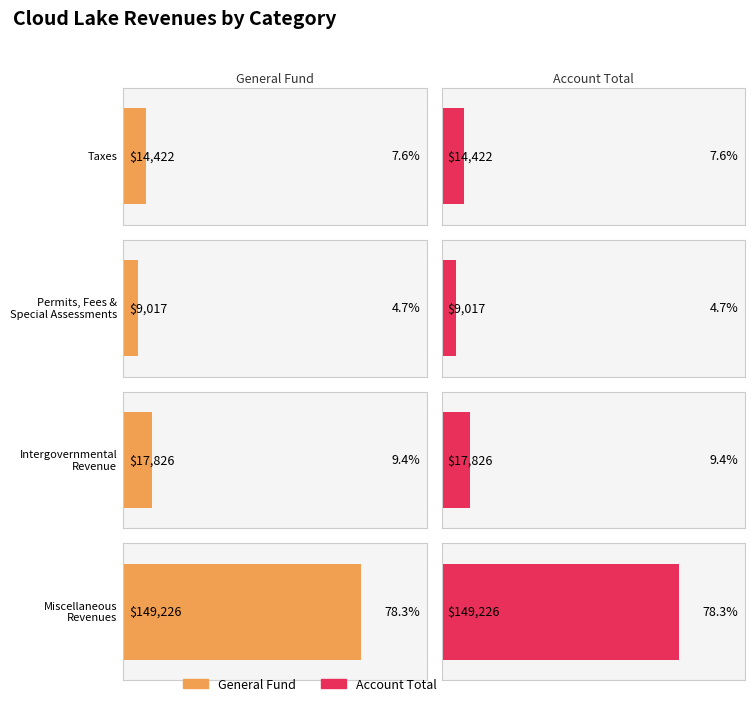

Is it true that General equals 149226 at Miscellaneous Revenues?

True